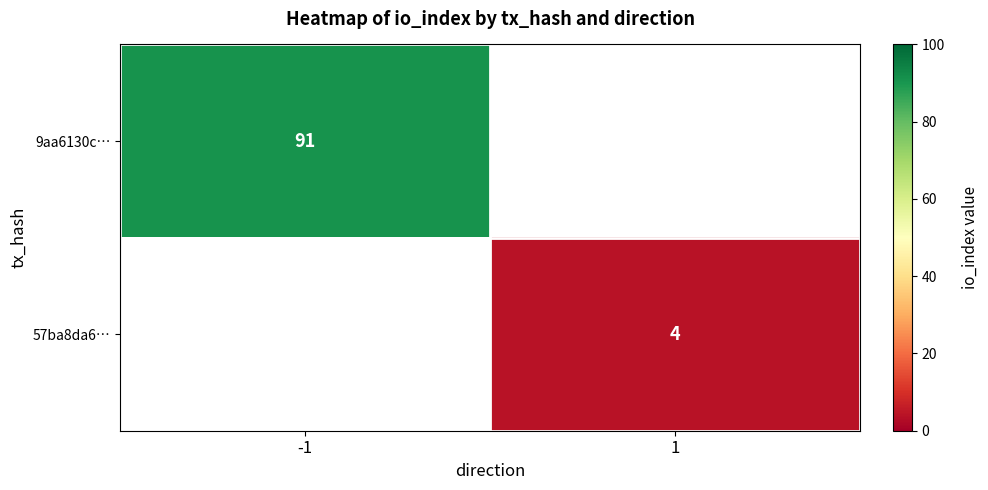

How many data points does each series have?

2